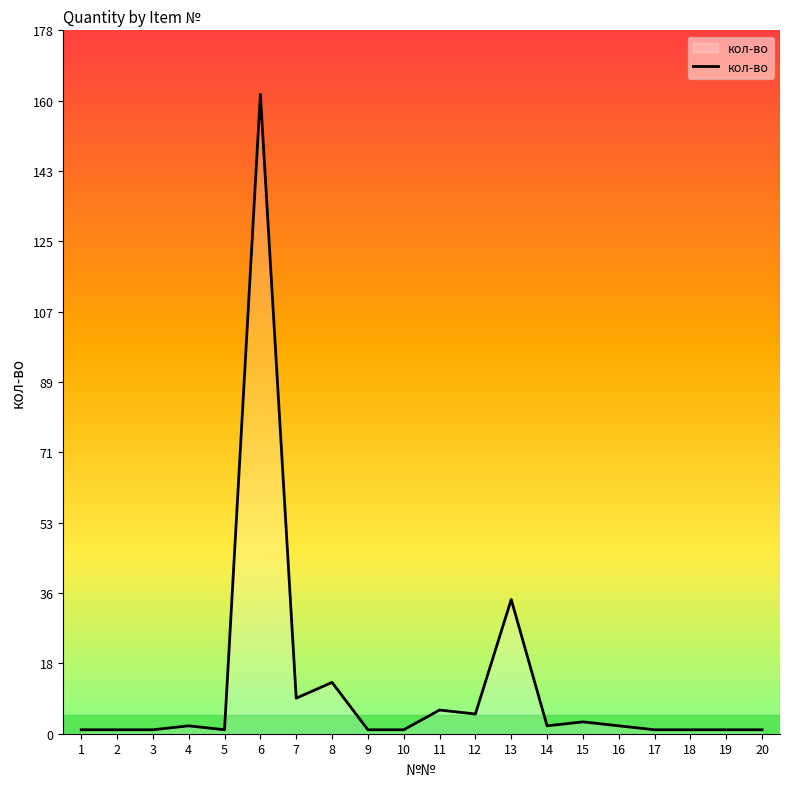

What is the difference between the values at 18 and 6?

161